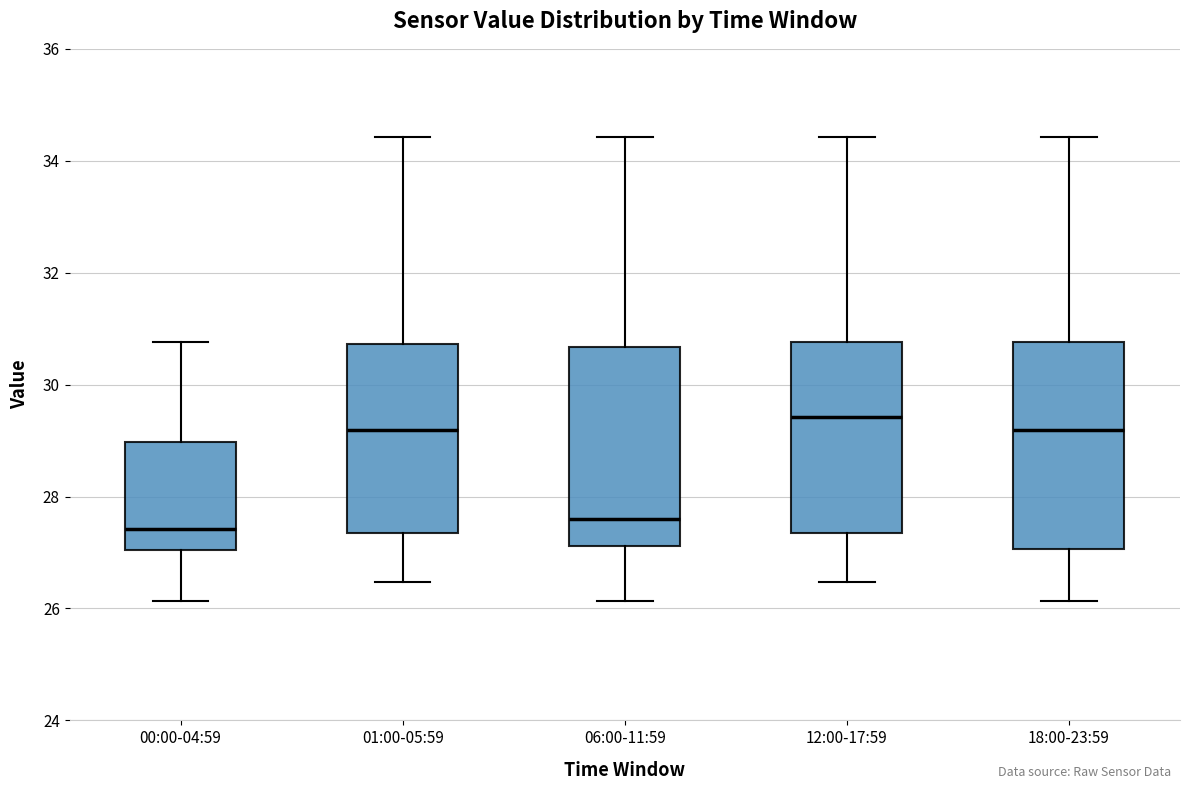

Where does the median line of the box for 18:00-23:59 sit on the y-axis? The values are not printed on the chart, so give them approximately, as read against the axis.

29.2